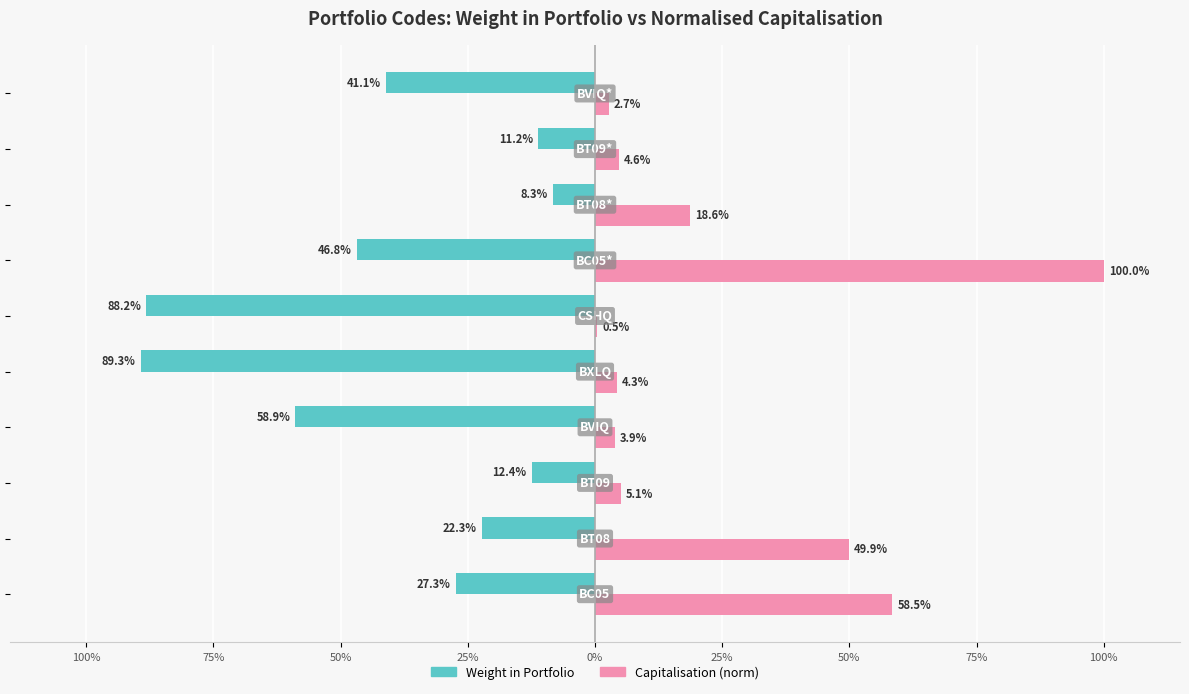

What are all the series names shown in the legend?

Weight in Portfolio, Capitalisation (norm)